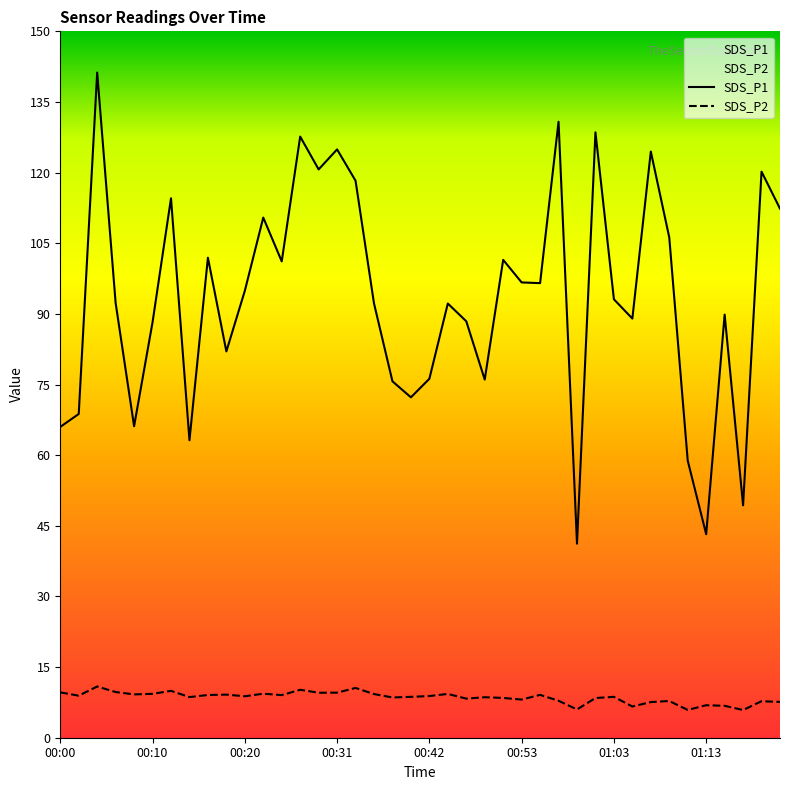

Reading left to right, extract all data points from this chart.

SDS_P1: 66.0	68.8	141.2	92.3	66.2	88.2	114.5	63.2	101.9	82.0	94.9	110.5	101.2	127.7	120.7	124.9	118.3	92.2	75.7	72.3	76.2	92.2	88.4	76.0	101.5	96.7	96.5	130.8	41.2	128.6	93.1	89.0	124.5	106.2	58.8	43.2	89.8	49.4	120.2	112.3
SDS_P2: 9.6	8.9	10.9	9.7	9.2	9.3	9.9	8.6	9.1	9.2	8.8	9.3	9.1	10.2	9.6	9.6	10.6	9.3	8.6	8.7	8.8	9.3	8.3	8.6	8.4	8.1	9.1	7.8	6.0	8.4	8.7	6.6	7.6	7.8	5.9	6.9	6.8	5.9	7.8	7.6